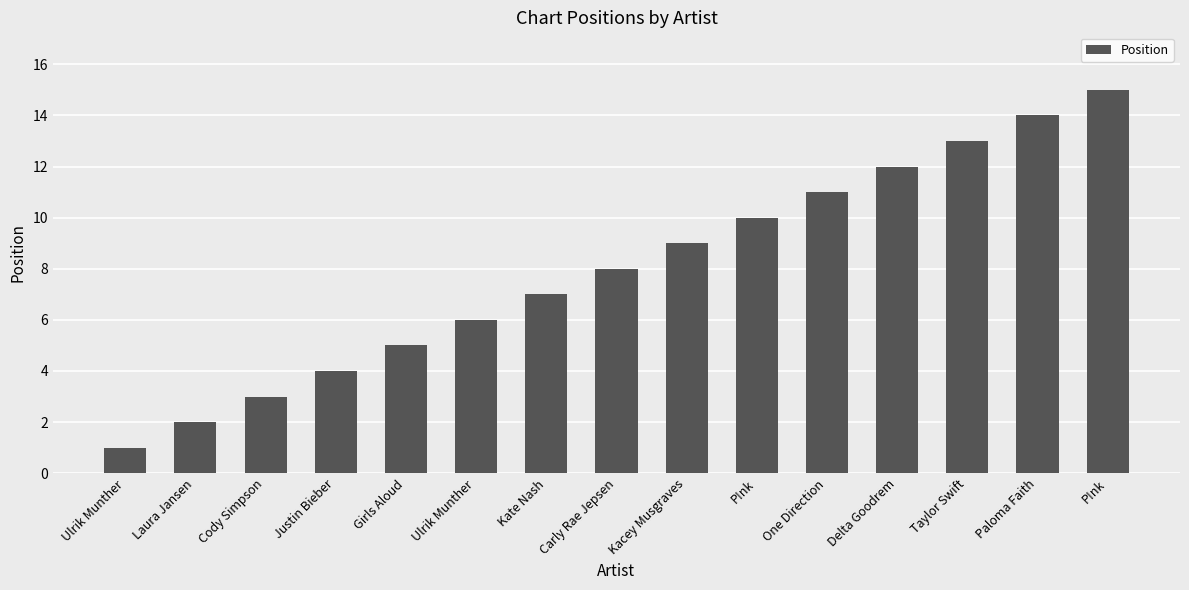

Are the bars horizontal?

No